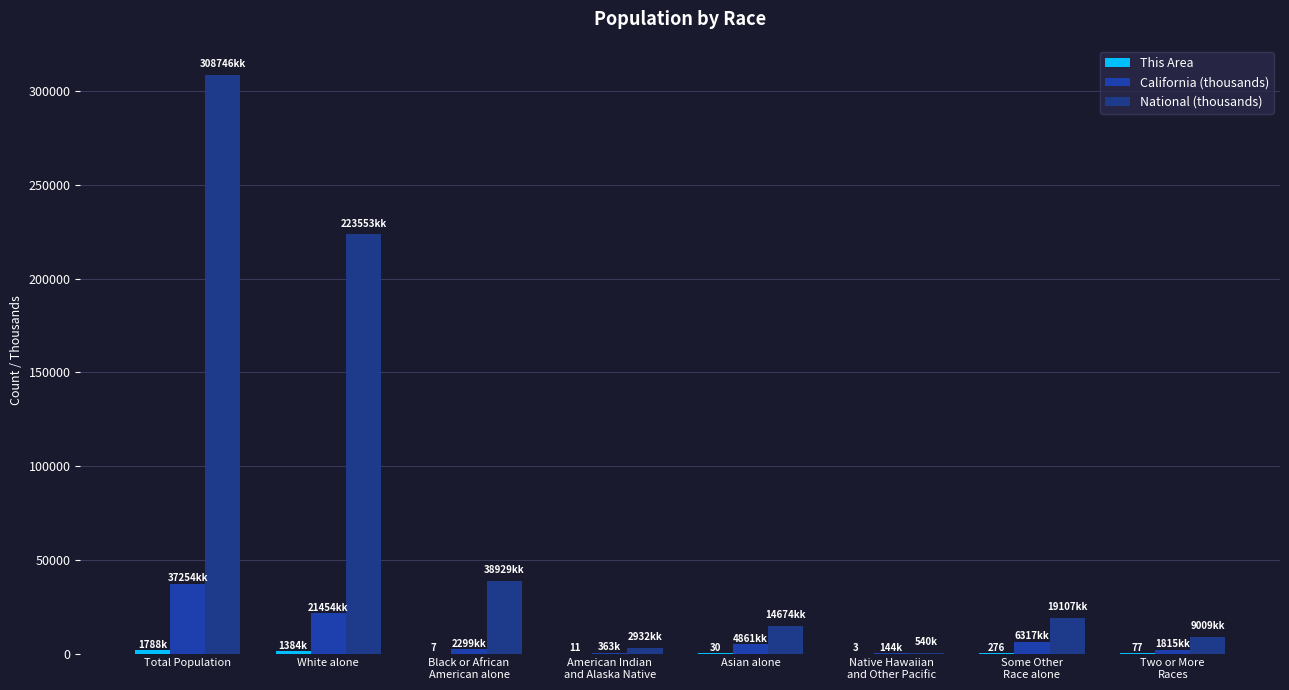

How many groups of bars are there?

8